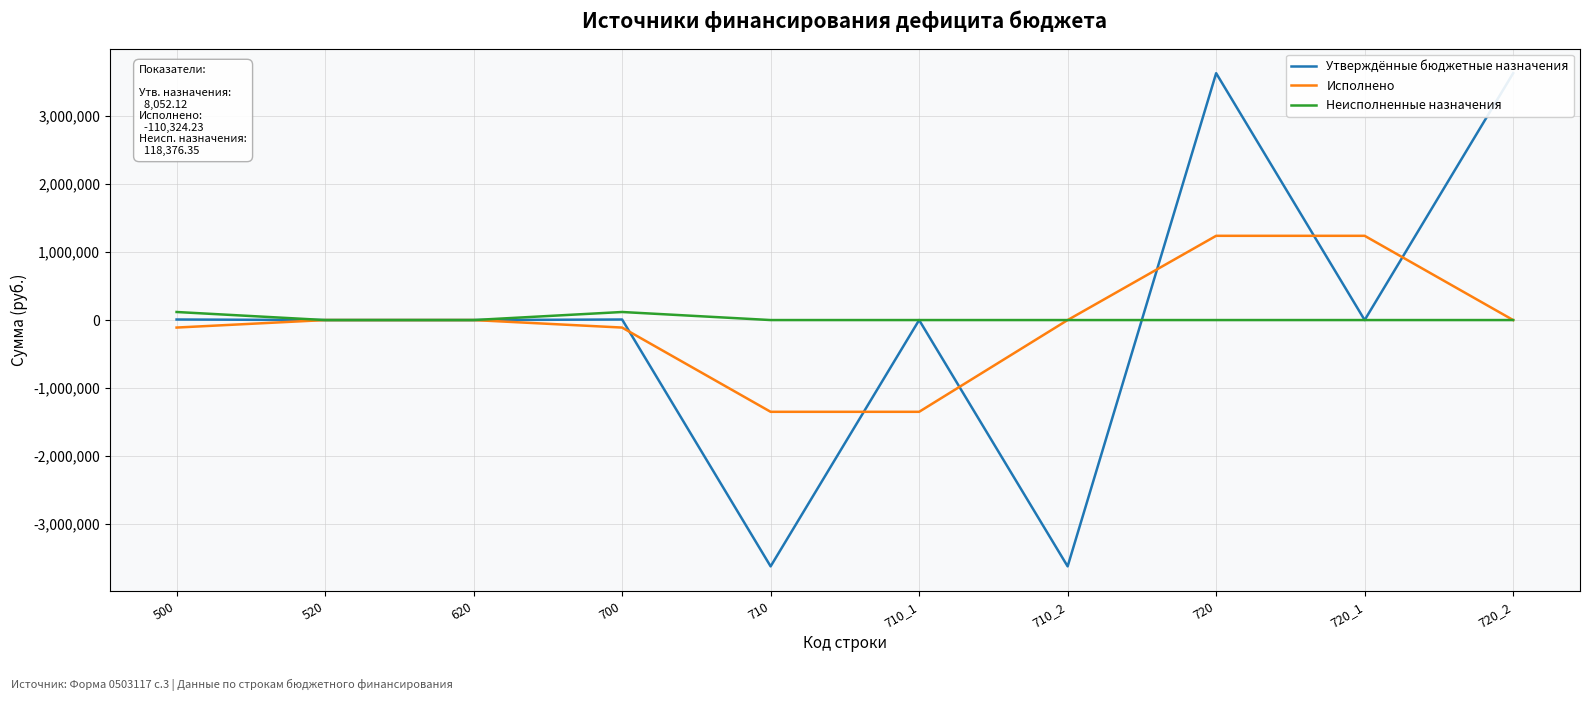

True or false: Исполнено has a value of 0.0 at 520.

True